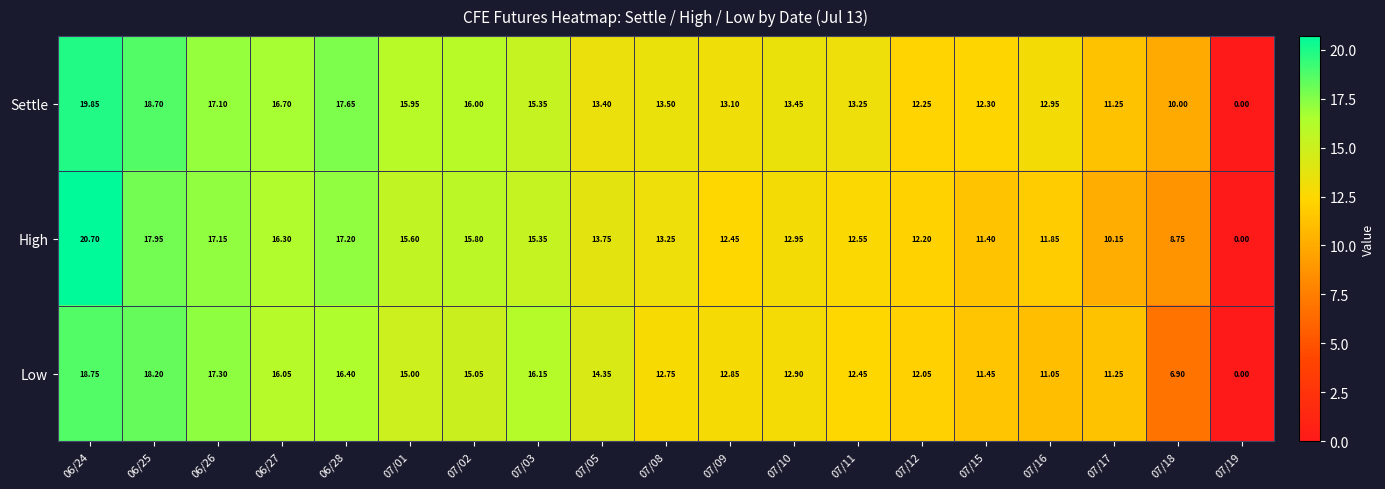

Is the value of Settle at 07/05 greater than the value of Low at 06/25?

No